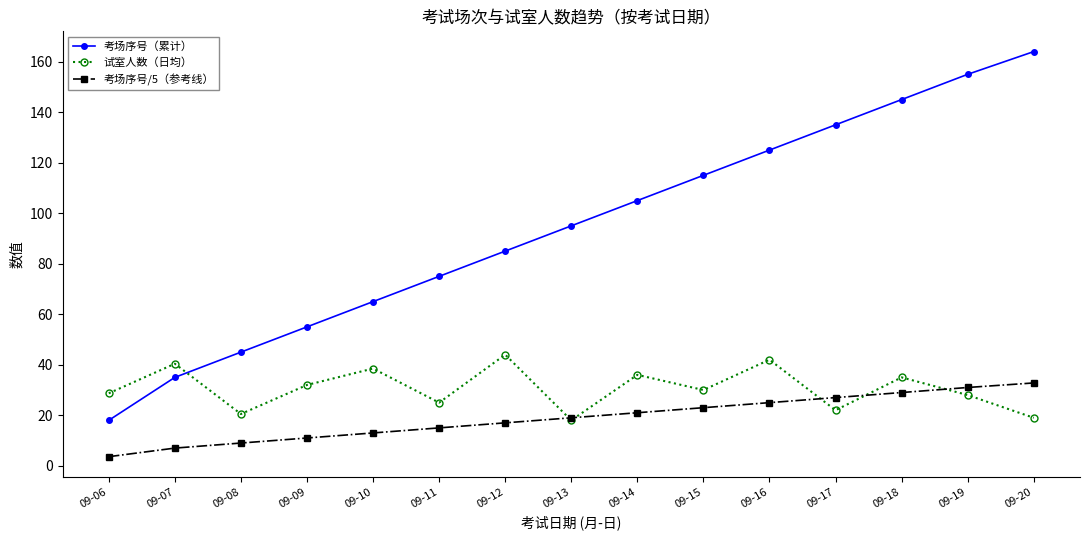

Is this an area chart (filled region under the line)?

No